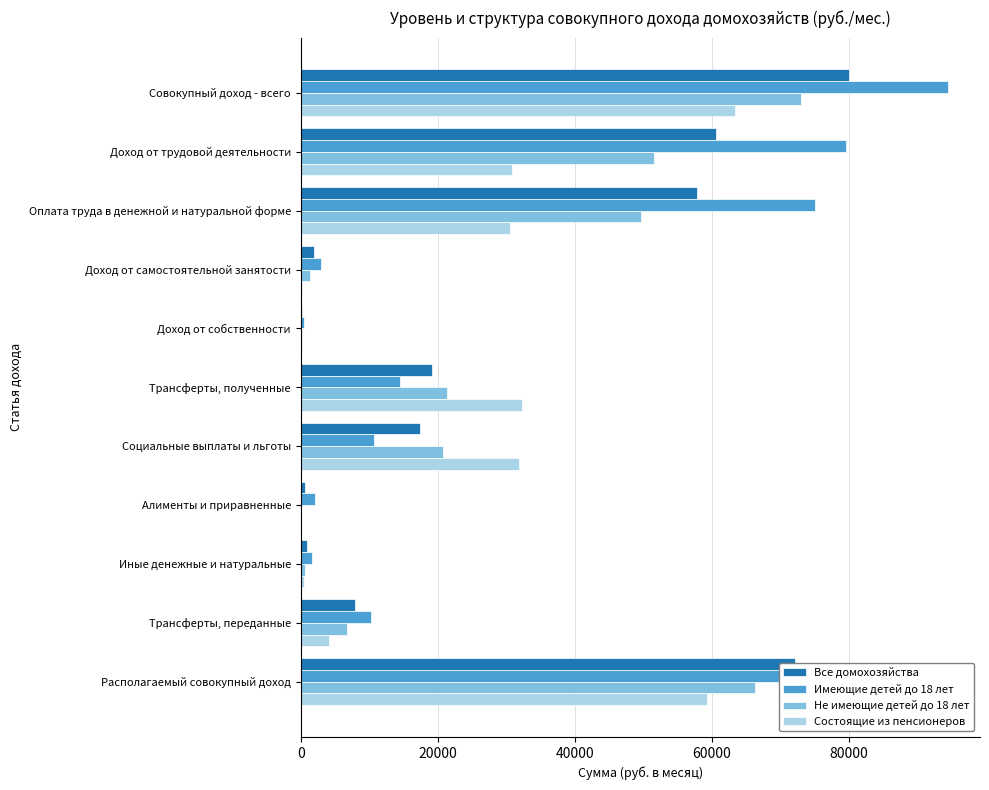

How many values in the Состоящие из пенсионеров series exceed 30488?

6